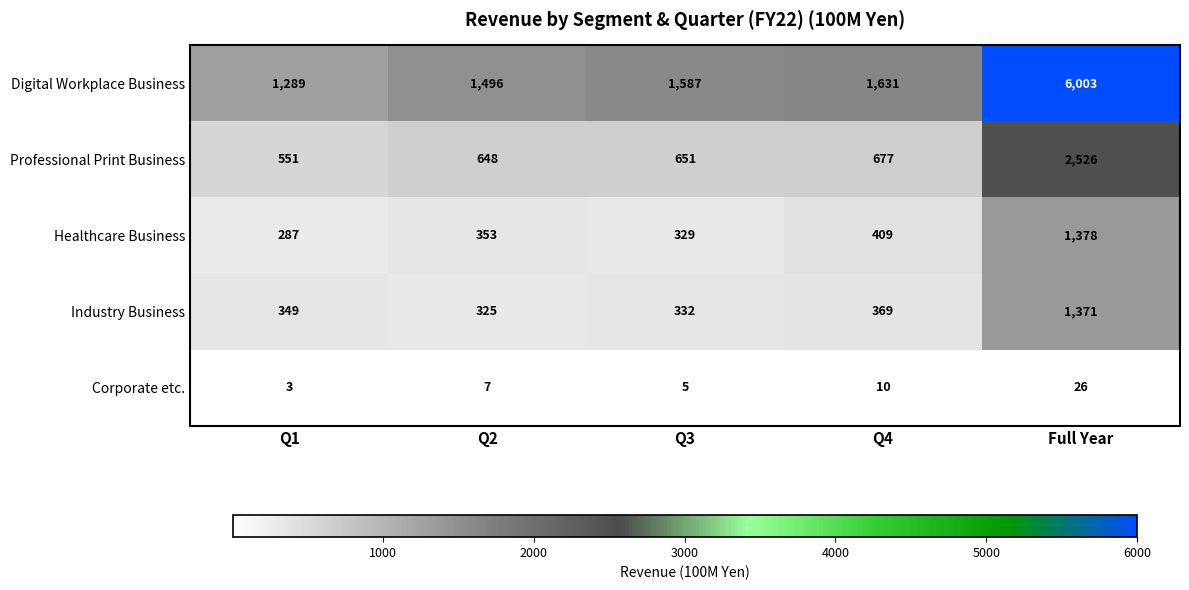

The value of Digital Workplace Business at Full Year is 6003. True or false?

True